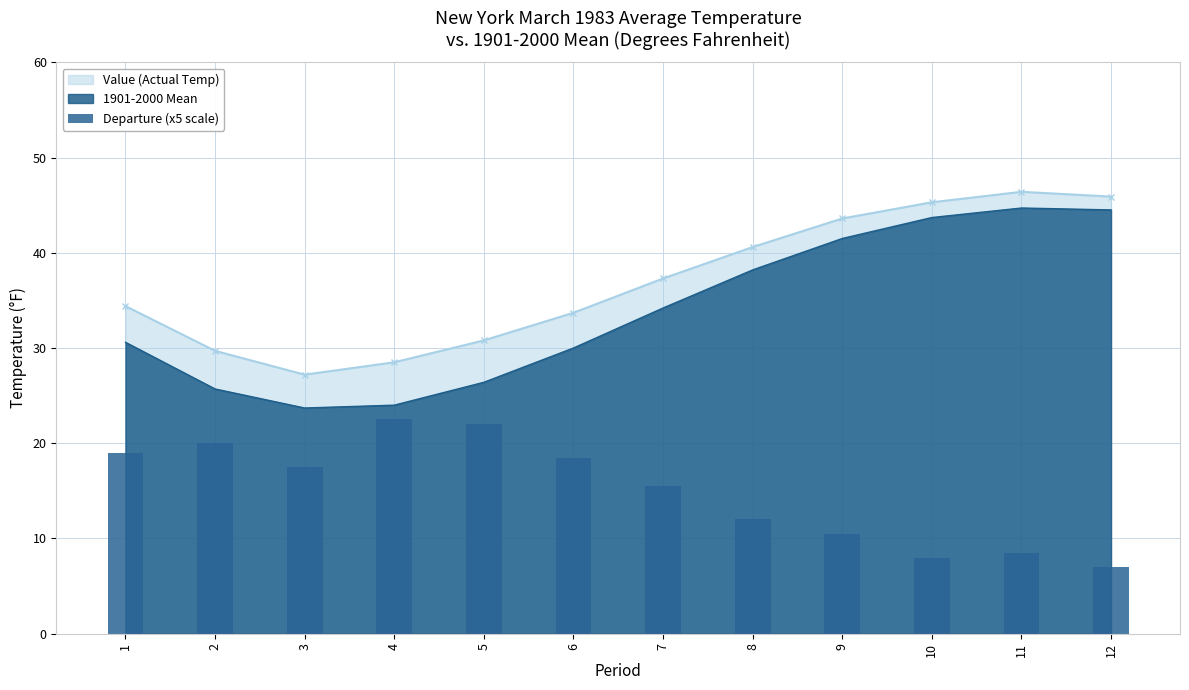

What is the minimum value for Value (Actual Temp)?

27.2